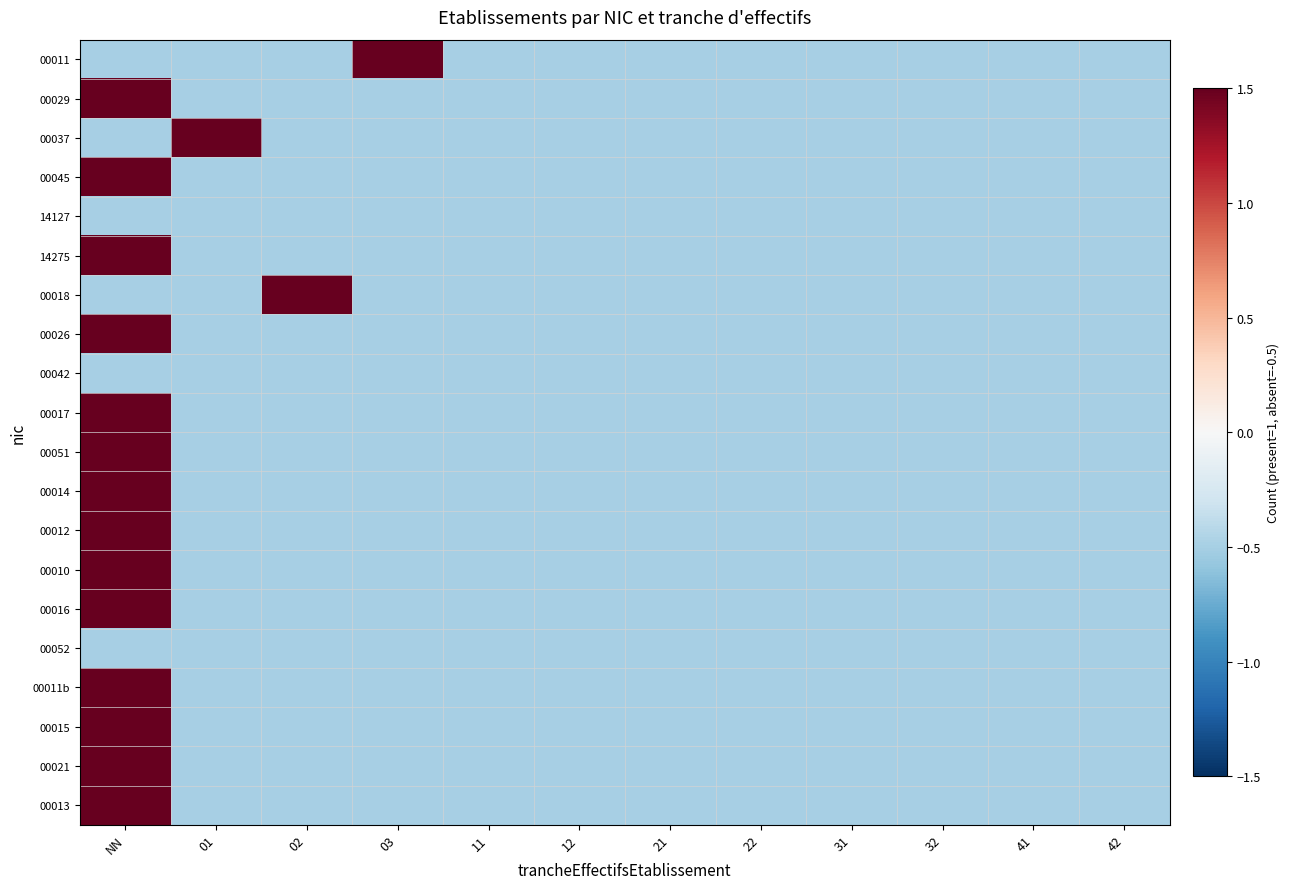

How many distinct data groups are displayed?

20